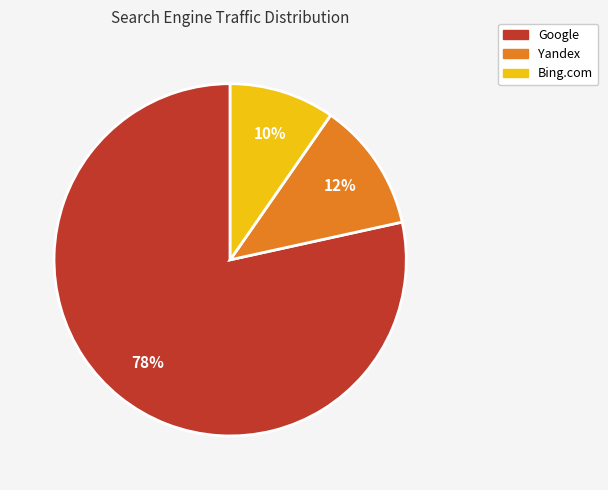

How many segments does this pie chart have?

3